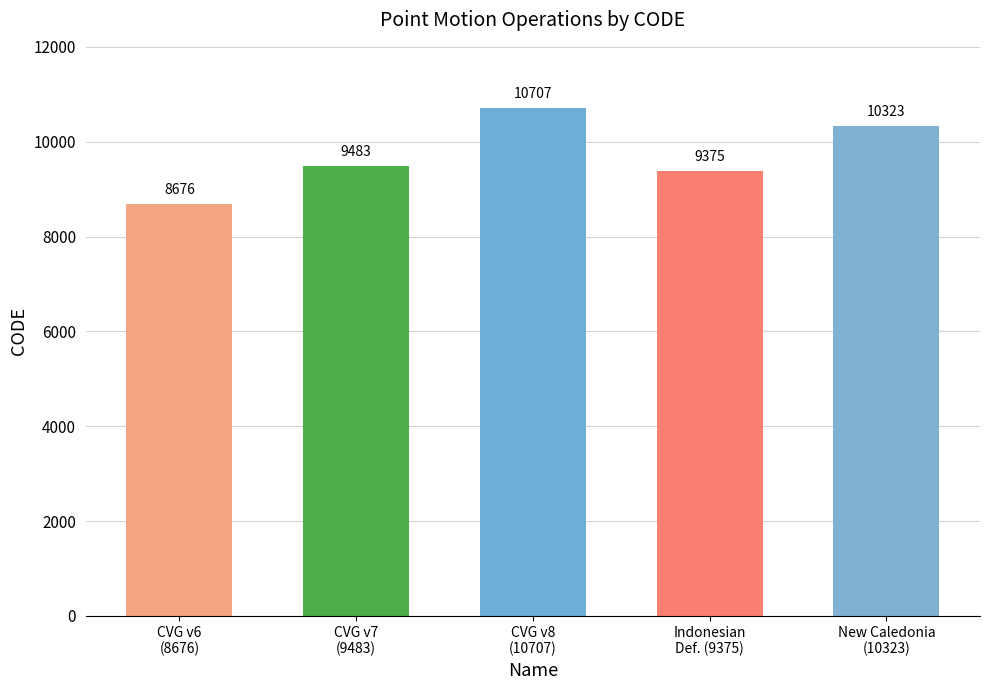

Which has a higher value, New Caledonia velocity model 2015 or Canada velocity grid v8?

Canada velocity grid v8